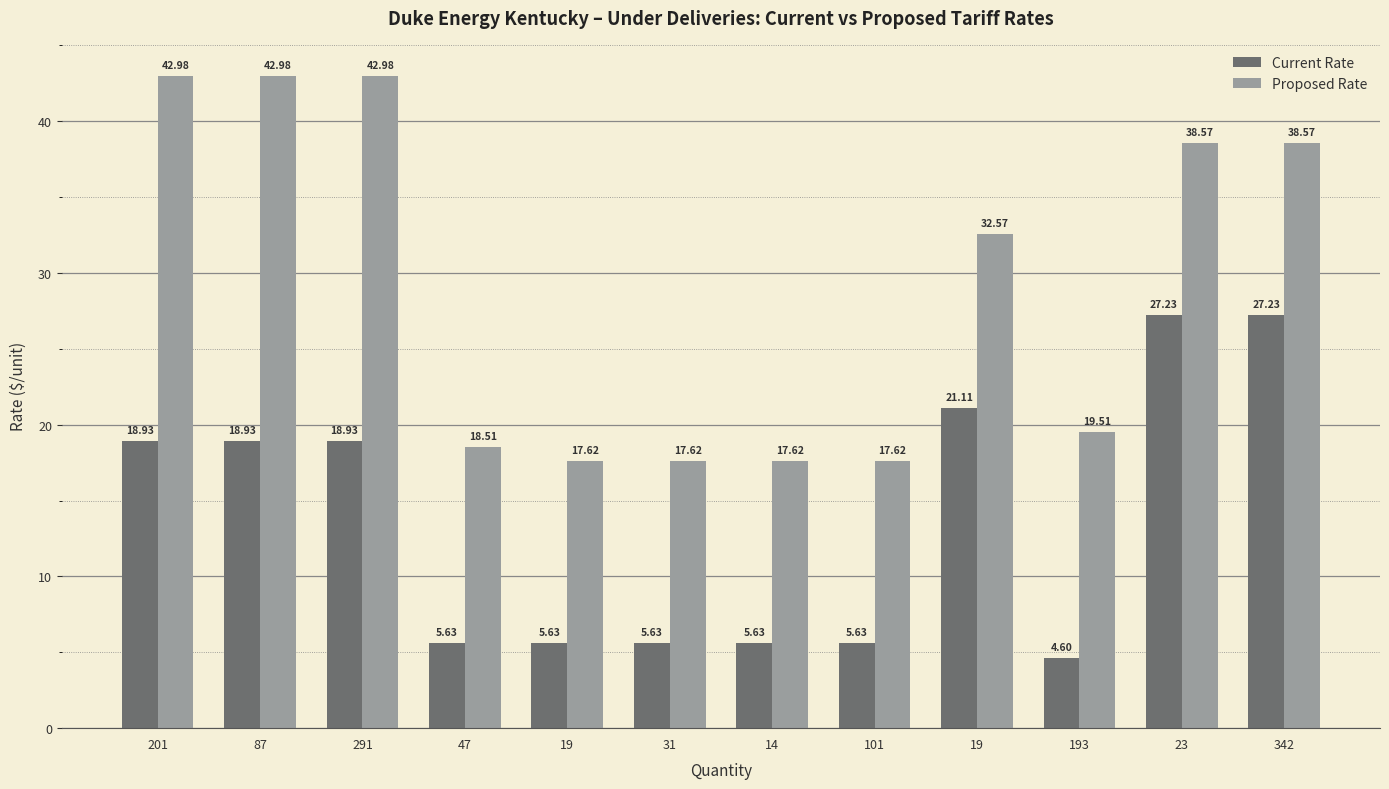

Reading left to right, list all the values displayed in this chart.

Current Rate: 18.9	18.9	18.9	5.6	5.6	5.6	5.6	5.6	21.1	4.6	27.2	27.2
Proposed Rate: 43.0	43.0	43.0	18.5	17.6	17.6	17.6	17.6	32.6	19.5	38.6	38.6